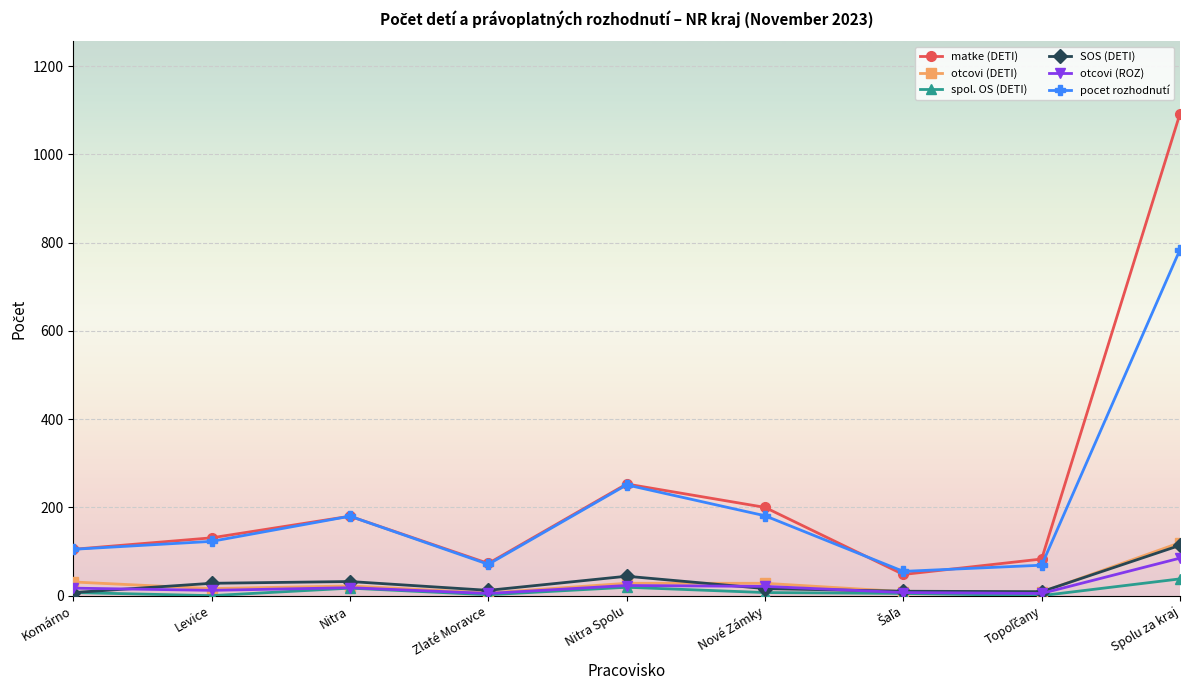

At which category is the sum across all series the highest?

Spolu za kraj